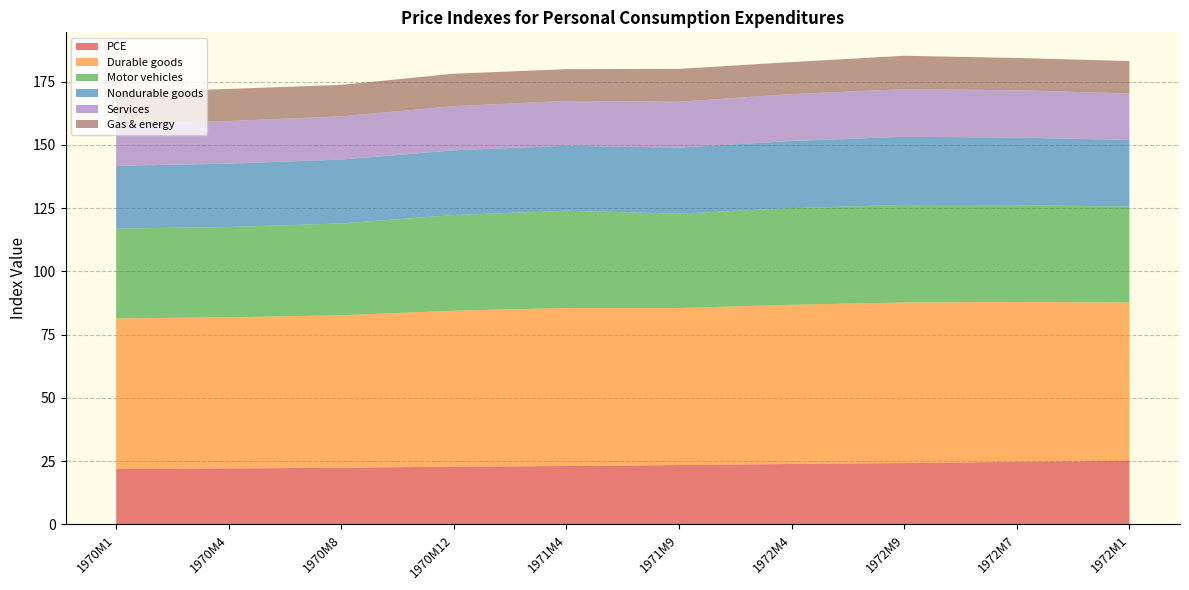

Reading left to right, extract all data points from this chart.

PCE: 1970M1=21.9	1970M4=22.1	1970M8=22.4	1970M12=22.8	1971M4=23.1	1971M9=23.5	1972M4=23.9	1972M9=24.3	1972M7=24.7	1972M1=25.1
Durable goods: 1970M1=59.5	1970M4=59.8	1970M8=60.3	1970M12=61.7	1971M4=62.5	1971M9=62.1	1972M4=62.9	1972M9=63.5	1972M7=63.2	1972M1=62.6
Motor vehicles: 1970M1=35.5	1970M4=35.7	1970M8=36.3	1970M12=37.9	1971M4=38.4	1971M9=37.3	1972M4=38.2	1972M9=38.6	1972M7=38.3	1972M1=37.9
Nondurable goods: 1970M1=24.8	1970M4=25.1	1970M8=25.3	1970M12=25.6	1971M4=25.7	1971M9=26.1	1972M4=26.5	1972M9=26.9	1972M7=26.7	1972M1=26.4
Services: 1970M1=16.6	1970M4=16.8	1970M8=17.1	1970M12=17.4	1971M4=17.7	1971M9=18.1	1972M4=18.5	1972M9=18.8	1972M7=18.7	1972M1=18.4
Gas & energy: 1970M1=12.4	1970M4=12.7	1970M8=12.4	1970M12=12.8	1971M4=12.5	1971M9=13.0	1972M4=12.7	1972M9=13.2	1972M7=12.8	1972M1=12.8